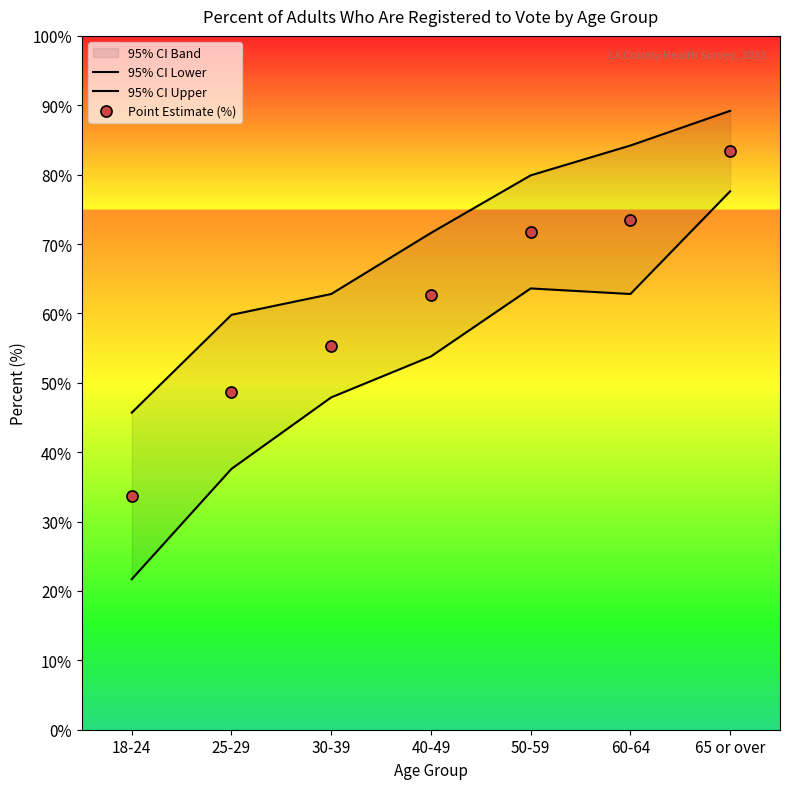

What is the greatest value displayed?

89.2